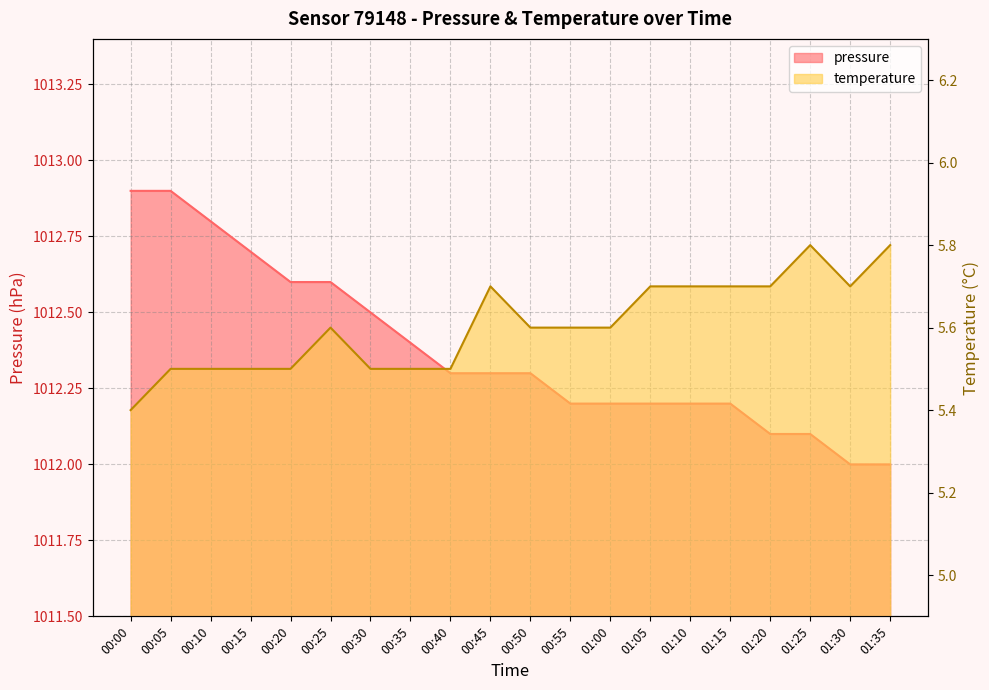

The value of pressure at 00:35 is 1012.4. True or false?

True